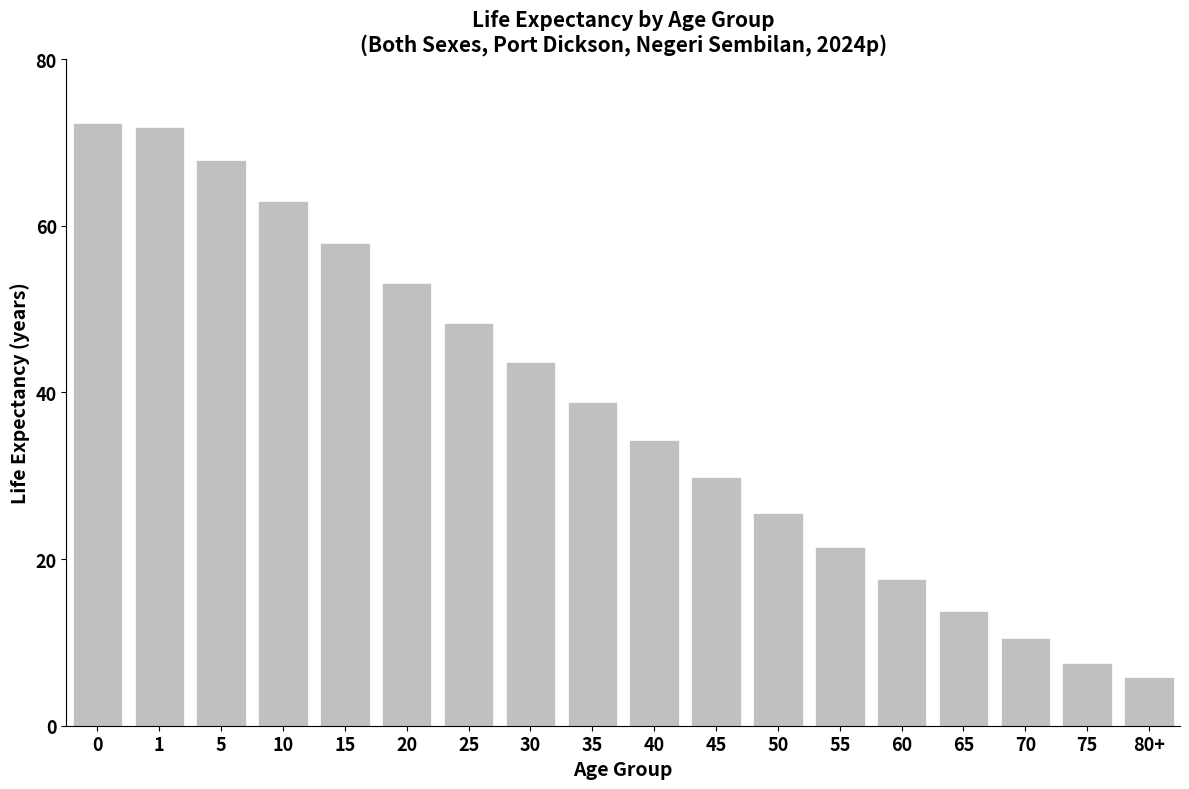

Reading left to right, what are all the values shown in this chart?

0=72.3	1=71.9	5=67.9	10=63.0	15=58.0	20=53.2	25=48.4	30=43.7	35=38.9	40=34.3	45=29.8	50=25.5	55=21.4	60=17.6	65=13.8	70=10.5	75=7.5	80+=5.8